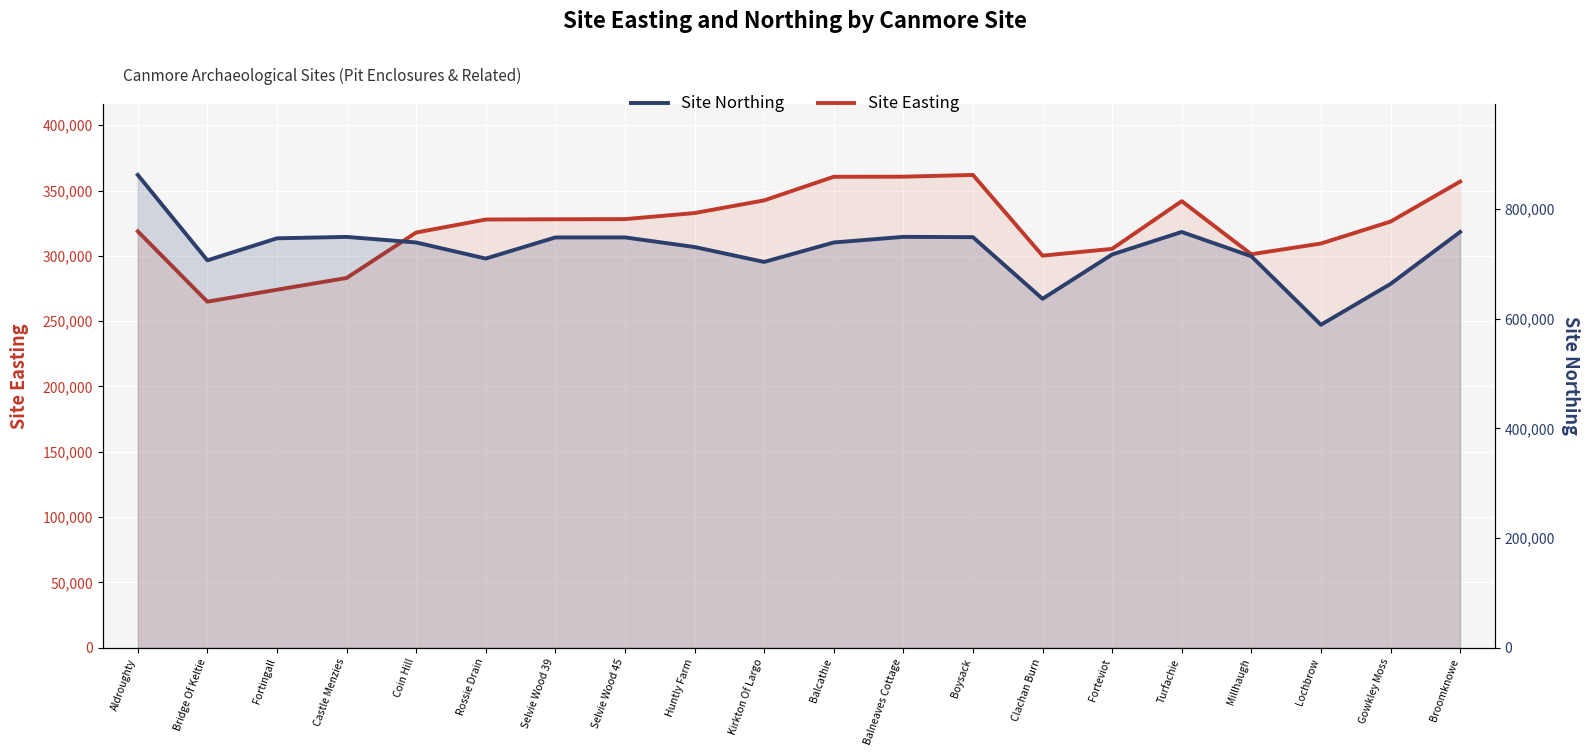

True or false: Site Northing has more than 2 interior local peaks.

True